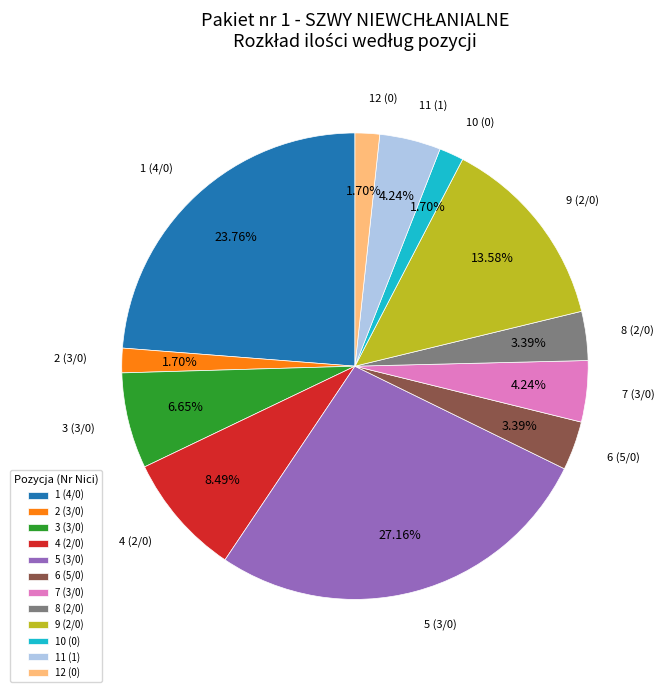

Combined, do 6 (5/0) and 2 (3/0) account for over 50%?

No